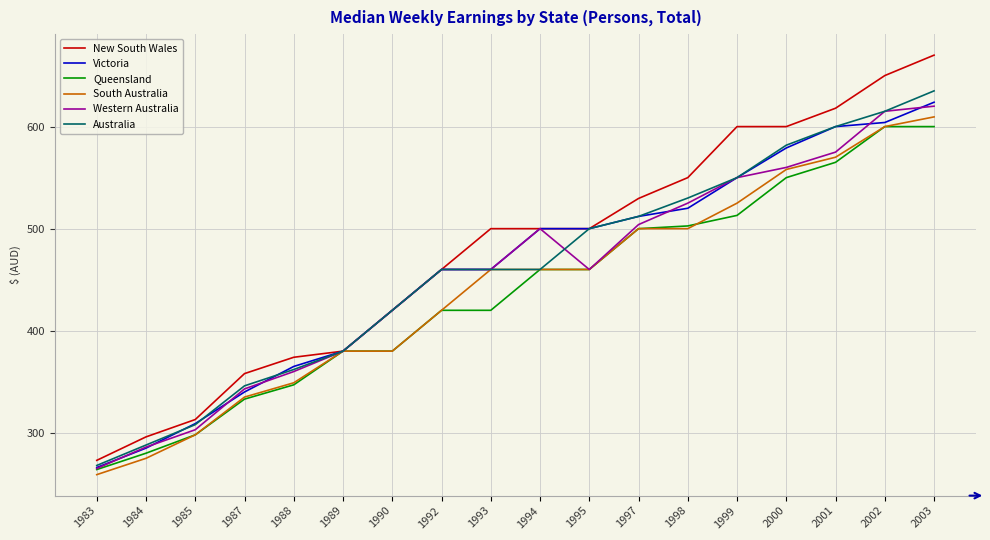

What value does the Australia series have at 1999?

550.0